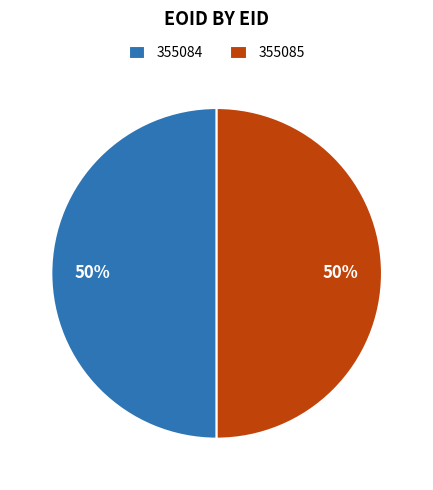

To the nearest percent, what percentage of the pie is 355085?

50%